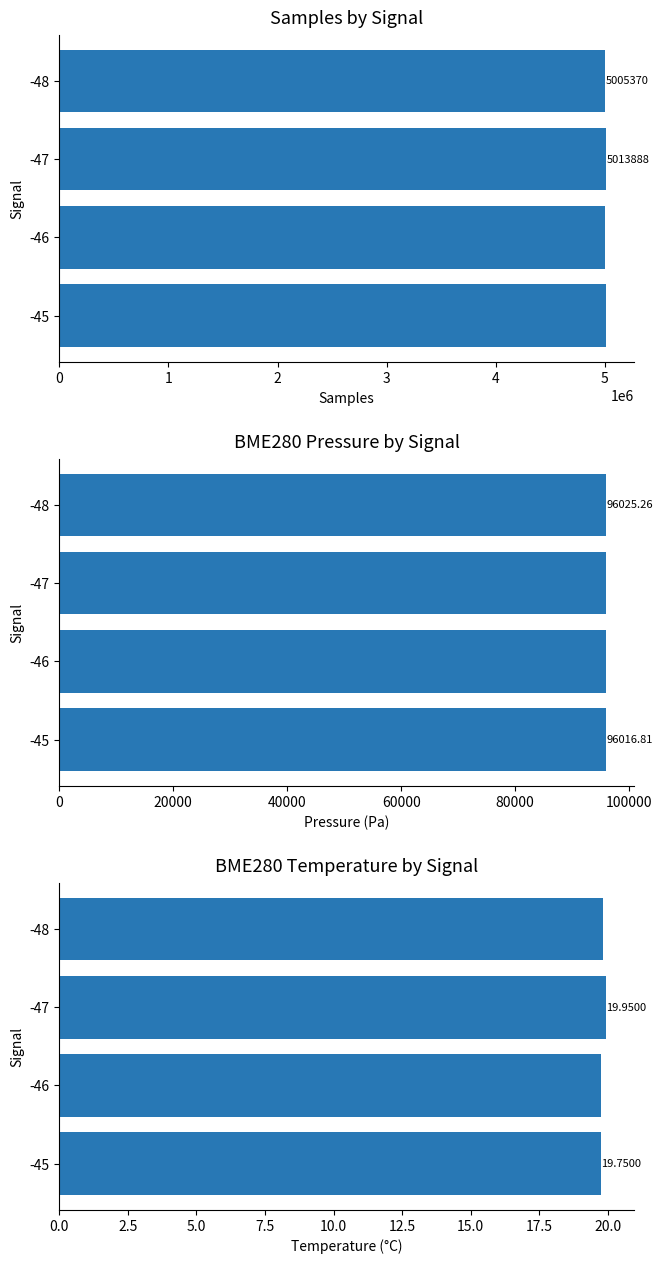

Reading left to right, extract all data points from this chart.

Samples: 0=5007139.0	1=5005680.0	2=5013888.0	3=5005369.5
BME280_pressure: 0=96016.8	1=96019.4	2=96018.2	3=96025.3
BME280_temperature: 0=19.8	1=19.8	2=19.9	3=19.8